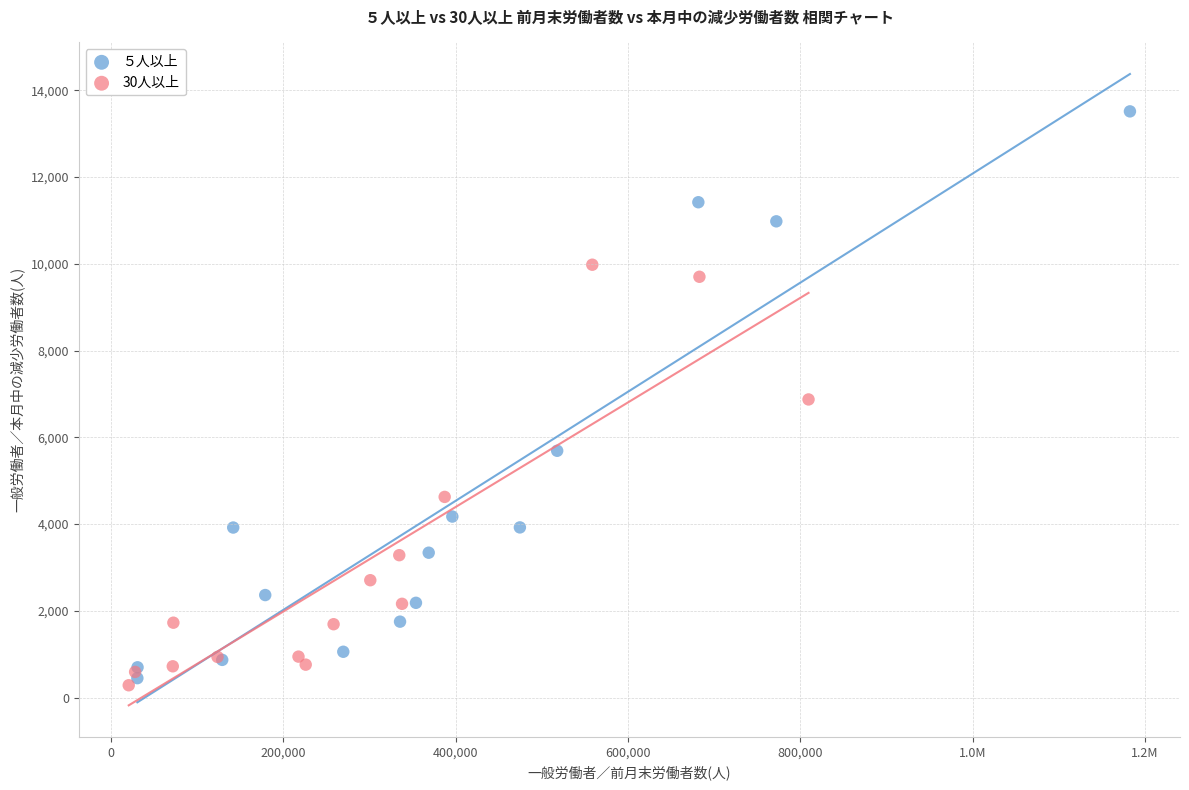

What are all the series names shown in the legend?

５人以上, 30人以上